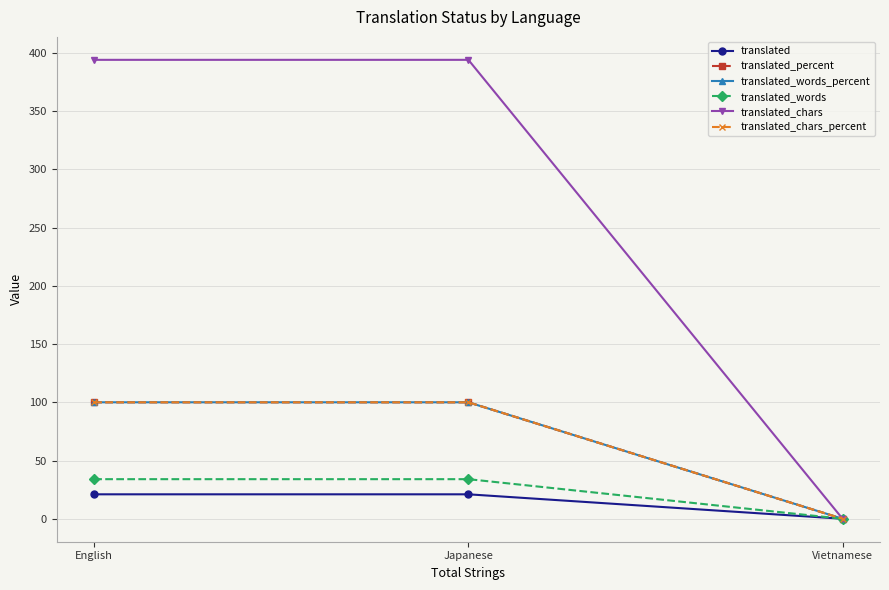

What is the average value of the translated_words_percent series?

67